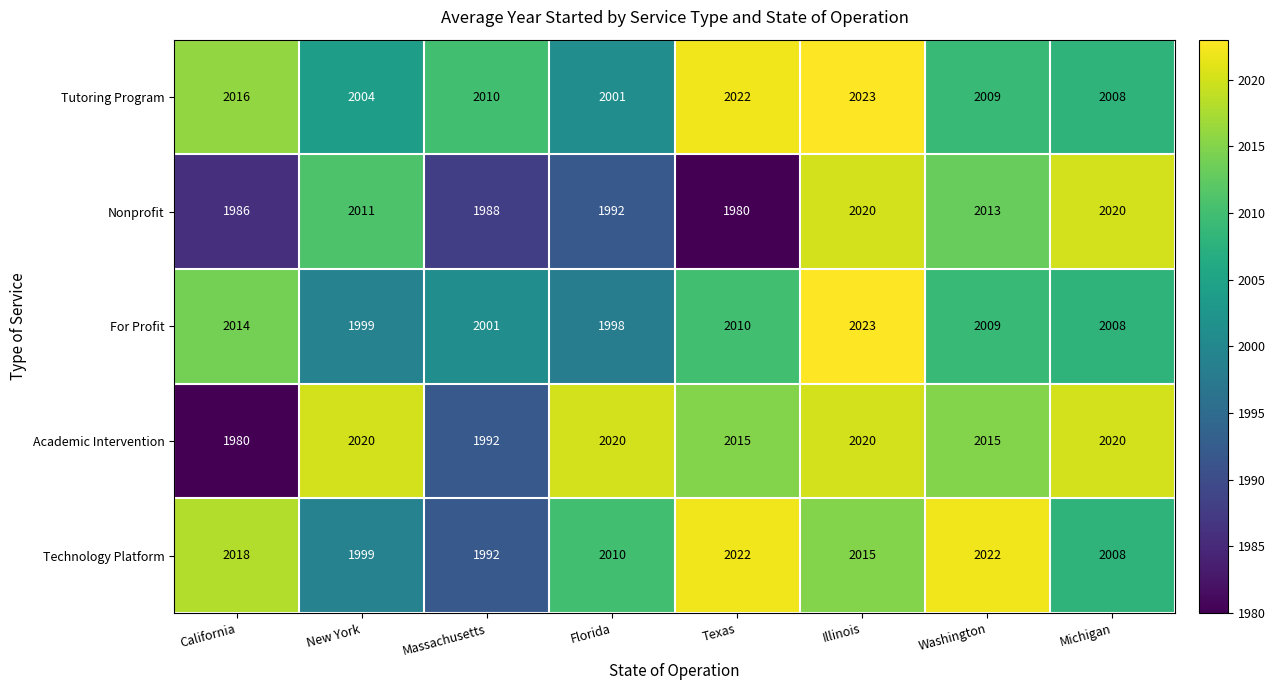

What is the total value across all series at California?

10014